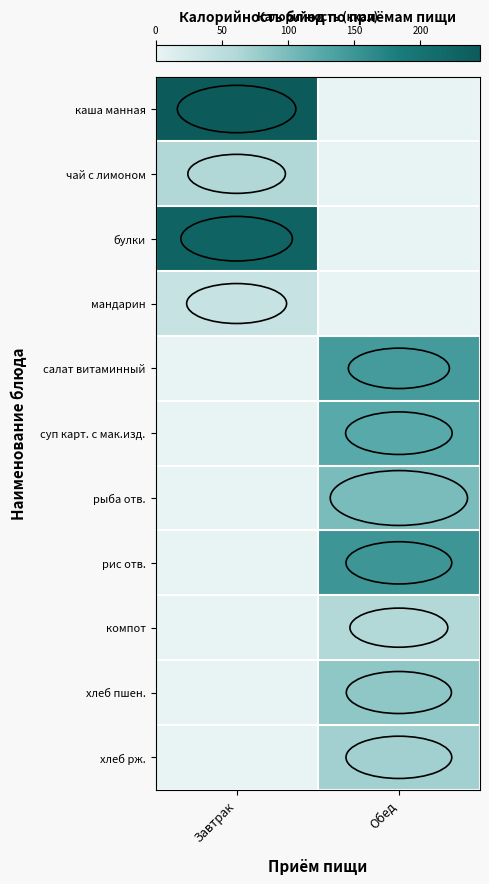

What is the spread (max minus min) of values at Завтрак?

244.9